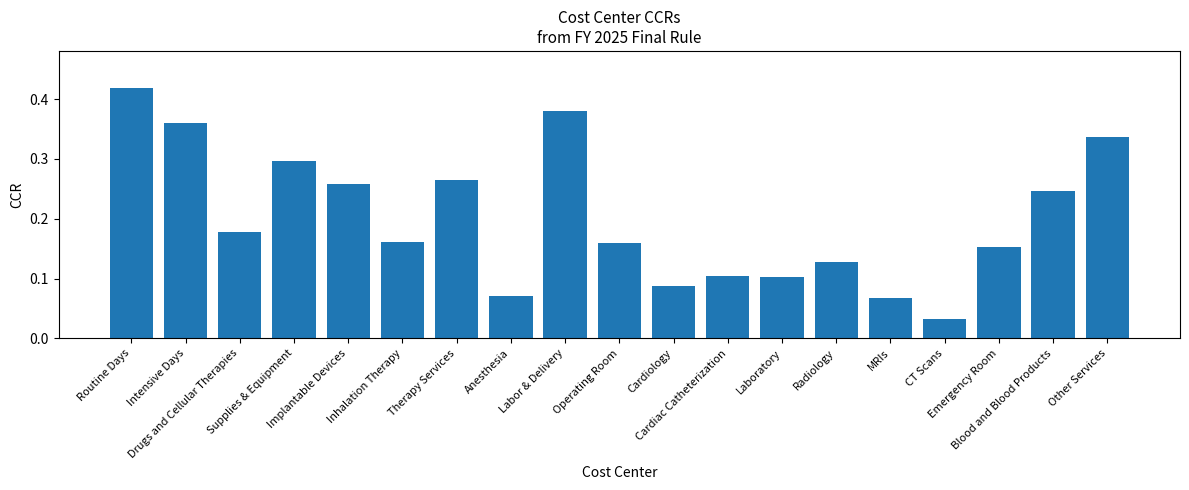

List the labels in order of value, smallest first.

CT Scans, MRIs, Anesthesia, Cardiology, Laboratory, Cardiac Catheterization, Radiology, Emergency Room, Operating Room, Inhalation Therapy, Drugs and Cellular Therapies, Blood and Blood Products, Implantable Devices, Therapy Services, Supplies & Equipment, Other Services, Intensive Days, Labor & Delivery, Routine Days